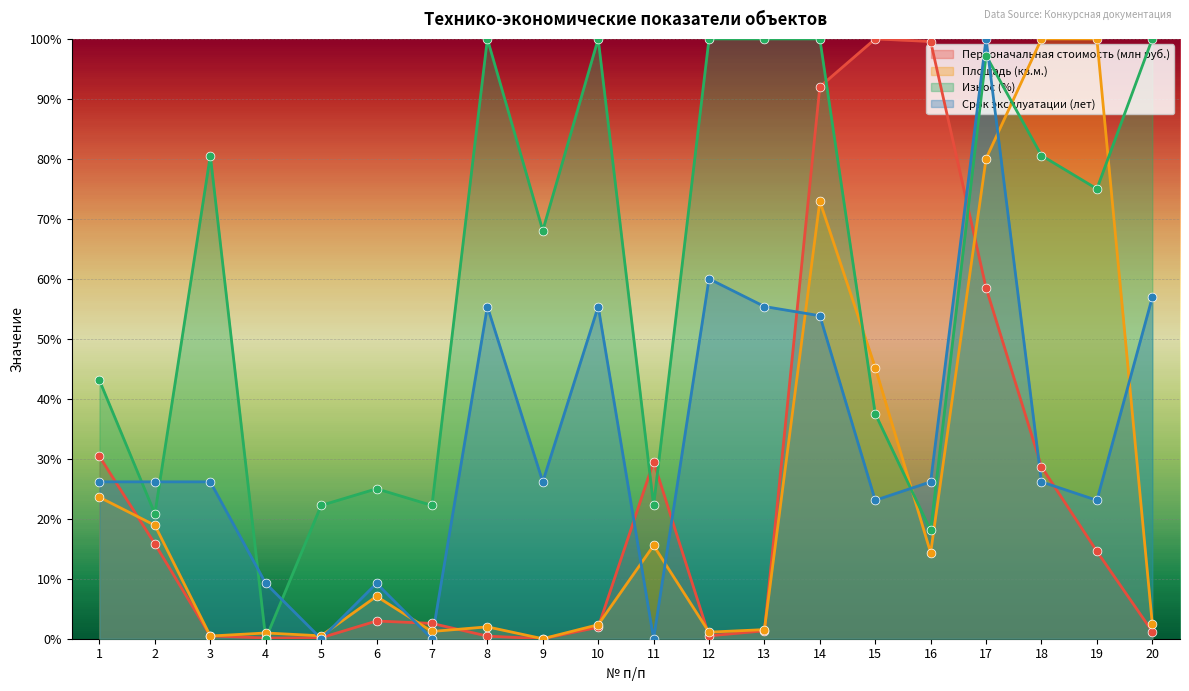

What are all the series names shown in the legend?

Первоначальная стоимость (млн руб.), Площадь (кв.м.), Износ (%), Срок эксплуатации (лет)